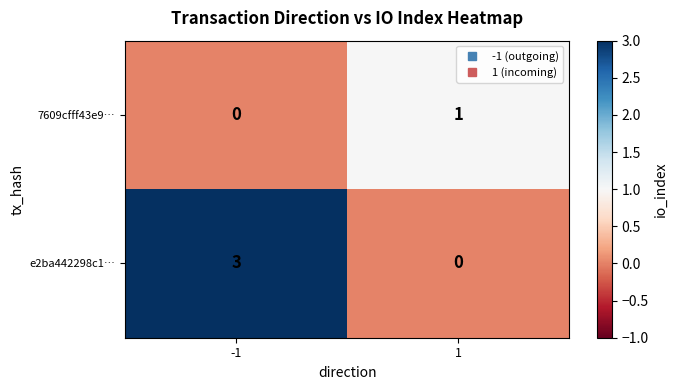

What is the total value across all series at 1?

1